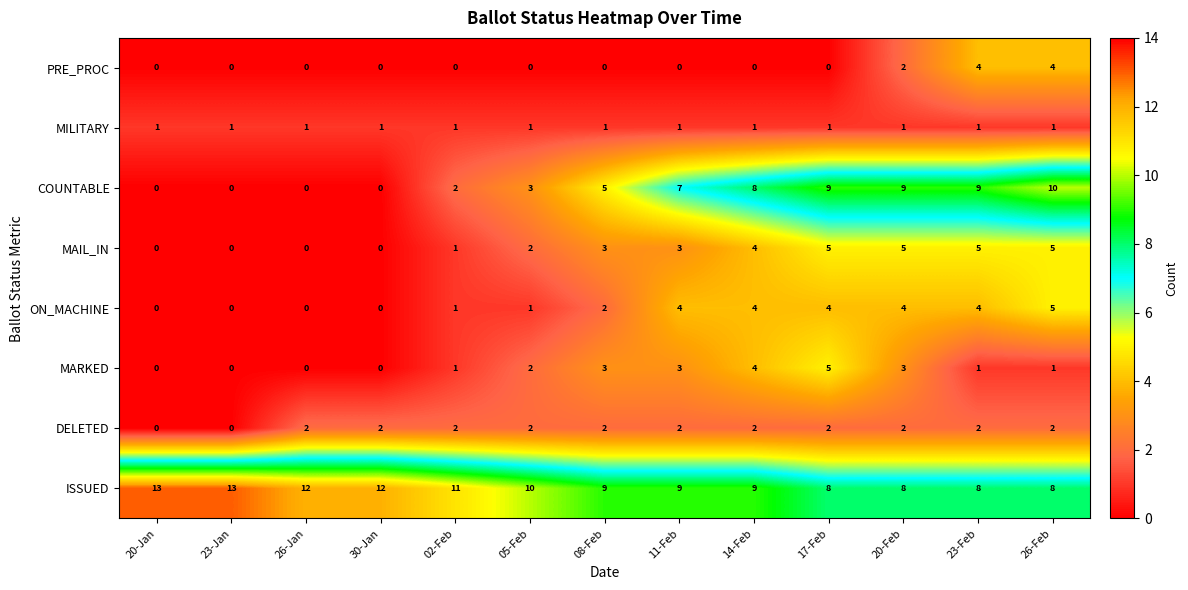

What is the difference between the highest and lowest values at 23-Jan?

13